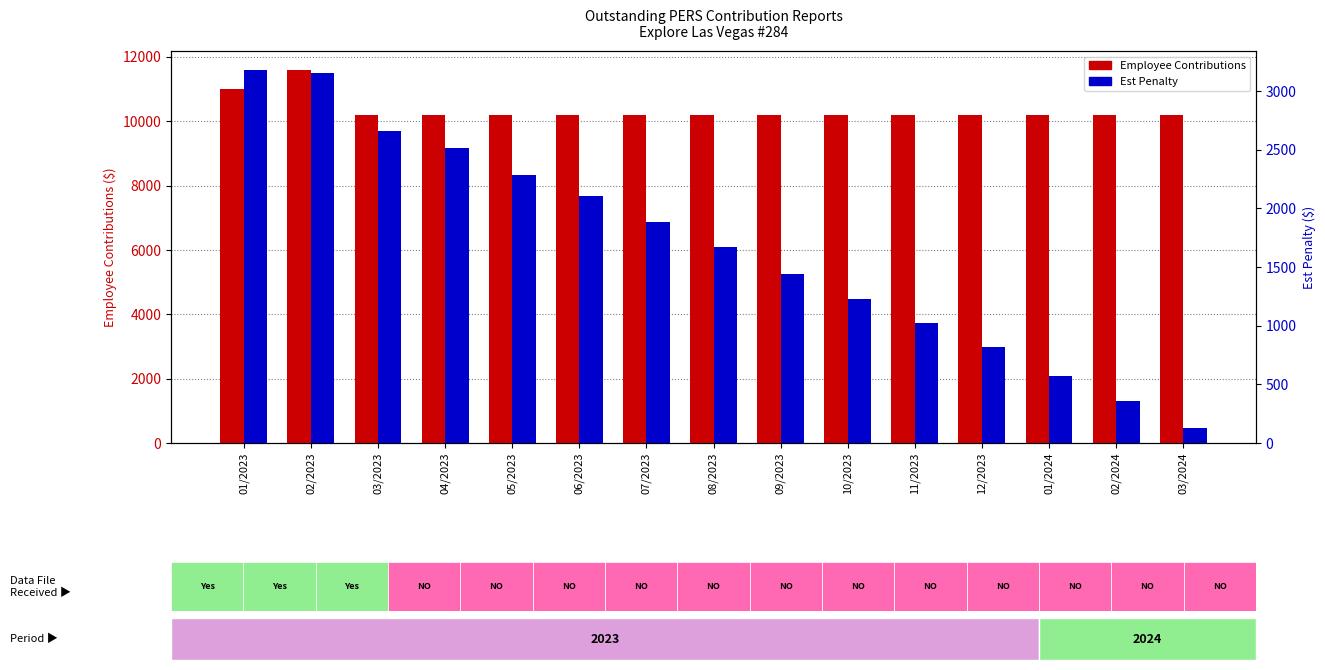

Is it true that Est Penalty equals 1227.2 at 10/2023?

True